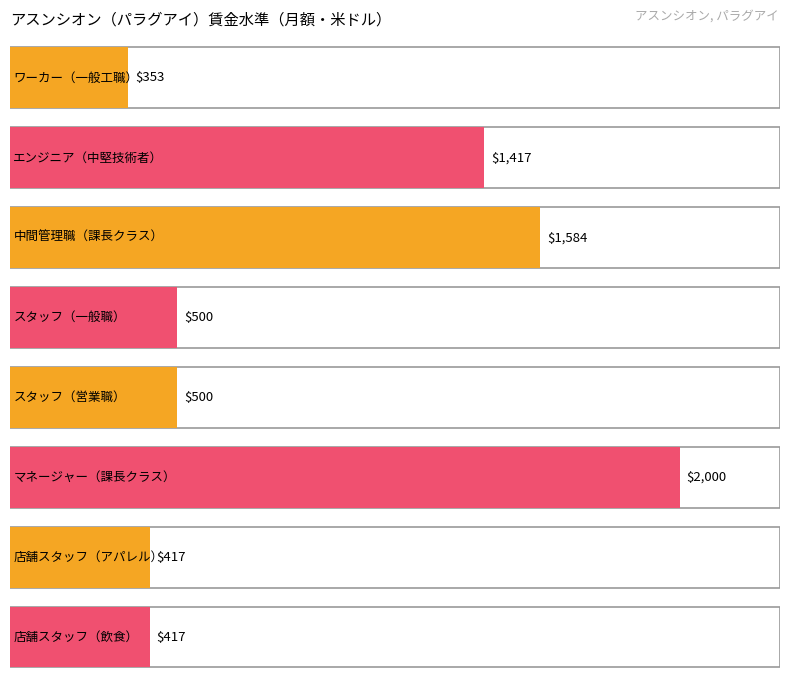

Reading left to right, extract all data points from this chart.

353	1417	1584	500	500	2000	417	417